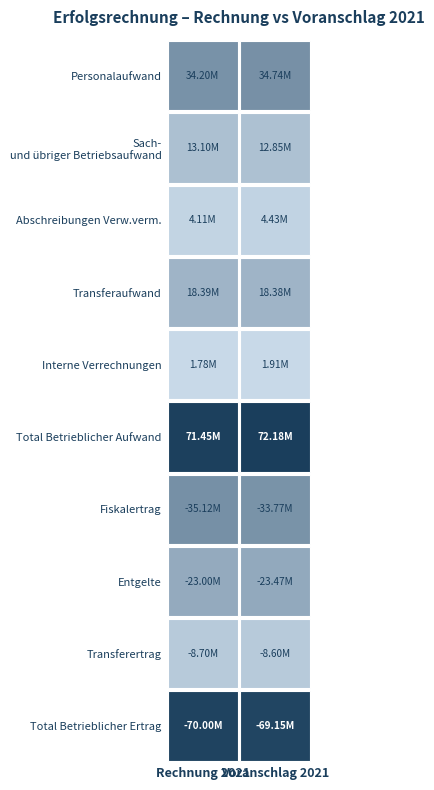

List the series in order of their peak value, highest first.

Total Betrieblicher Aufwand, Personalaufwand, Transferaufwand, Sach- und übriger Betriebsaufwand, Abschreibungen Verwaltungsvermögen, Interne Verrechnungen, Transferertrag, Entgelte, Fiskalertrag, Total Betrieblicher Ertrag